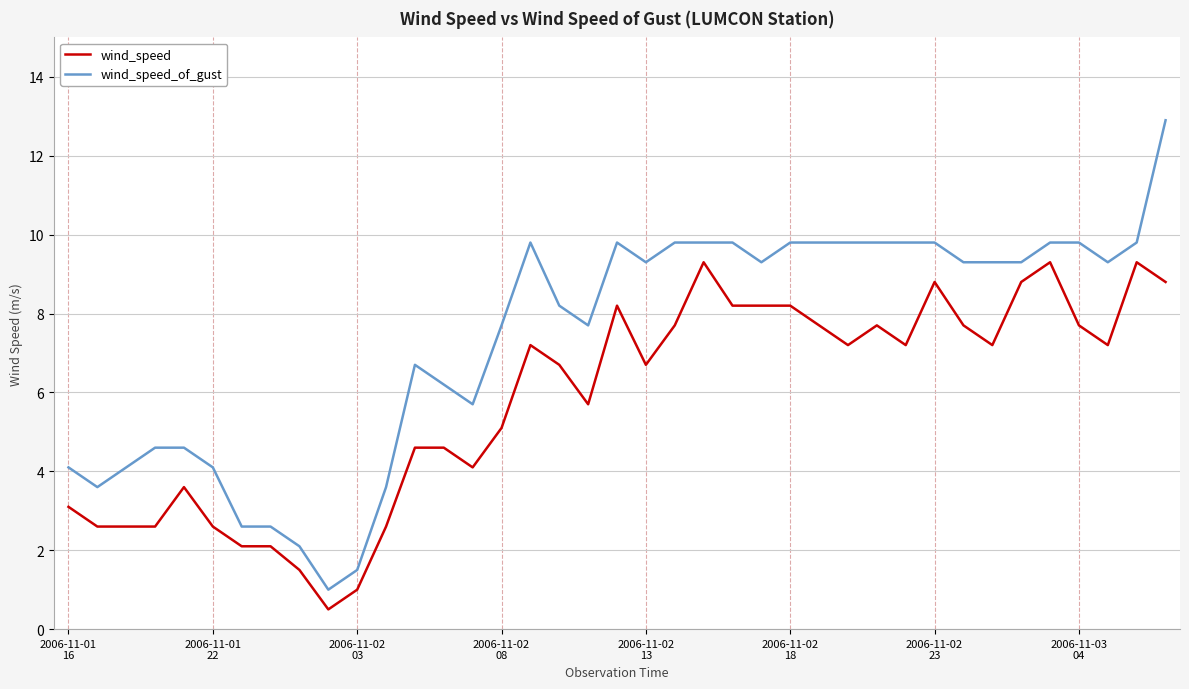

Which series has the largest range (max minus min)?

wind_speed_of_gust